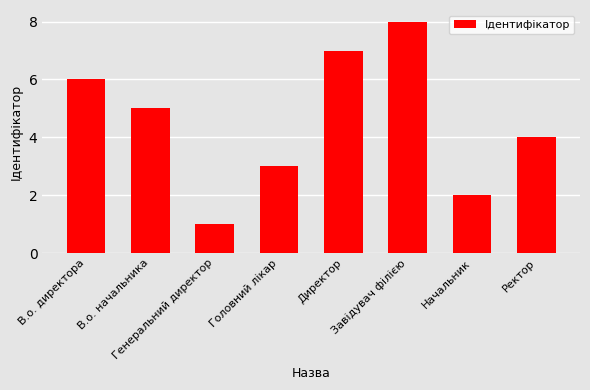

At which category does the chart reach its peak across all series?

Завідувач філією